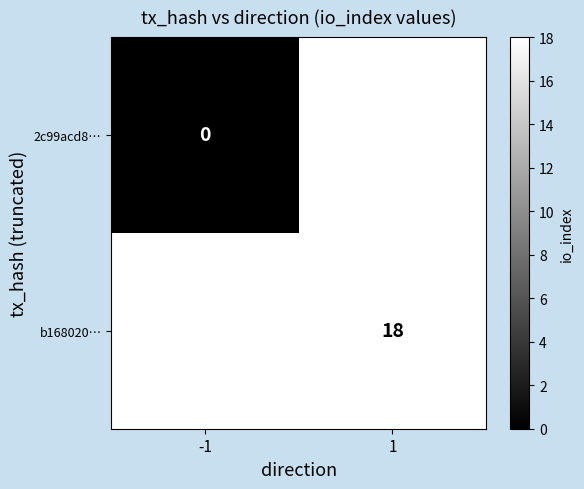

The b168020… series shows 18 at 1. True or false?

True